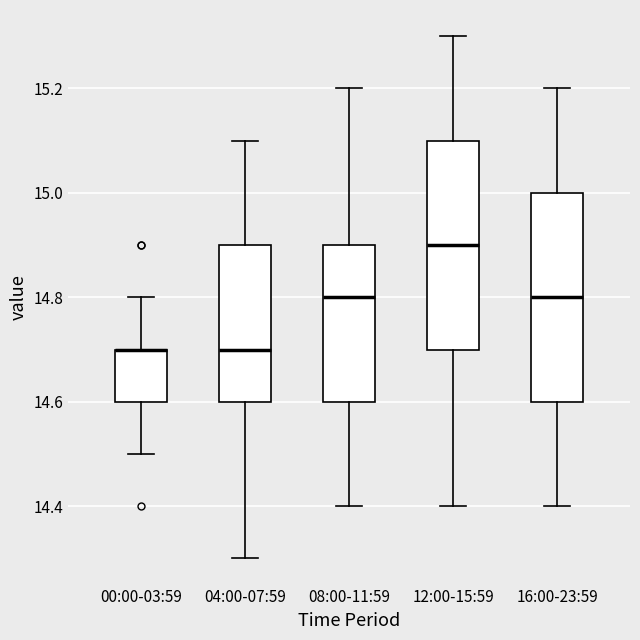

Reading left to right, read every box against the y-axis: the position of its median line, the range the box covers, and the ends of its whiskers. The values are not printed on the chart, so give them approximately, as read against the axis.

00:00-03:59: median 14.7 (drawn on the box's upper edge), box 14.6 to 14.7, whiskers 14.5 to 14.8
04:00-07:59: median 14.7, box 14.6 to 14.9, whiskers 14.3 to 15.1
08:00-11:59: median 14.8, box 14.6 to 14.9, whiskers 14.4 to 15.2
12:00-15:59: median 14.9, box 14.7 to 15.1, whiskers 14.4 to 15.3
16:00-23:59: median 14.8, box 14.6 to 15.0, whiskers 14.4 to 15.2